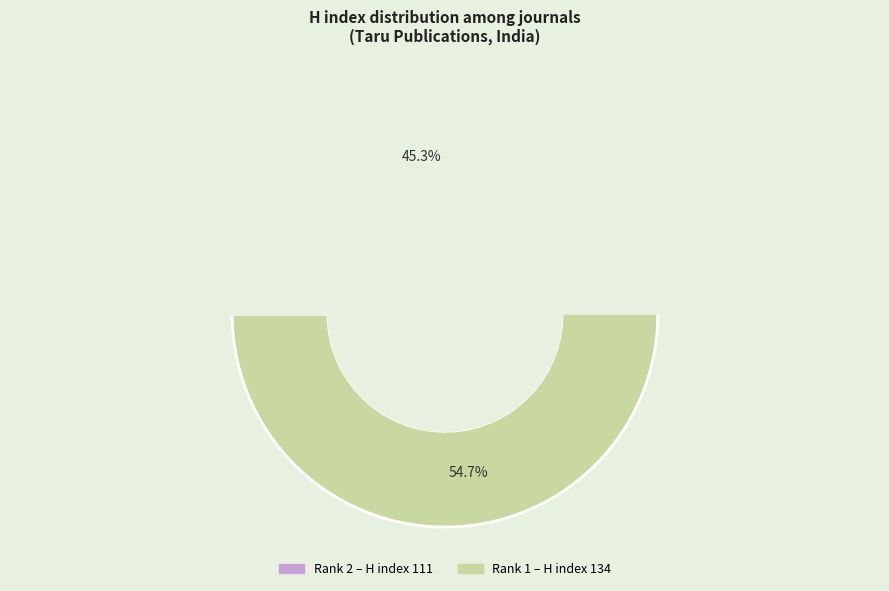

Does Journal of Interdisciplinary Mathematics (Rank 1) account for over 50% of the chart?

Yes